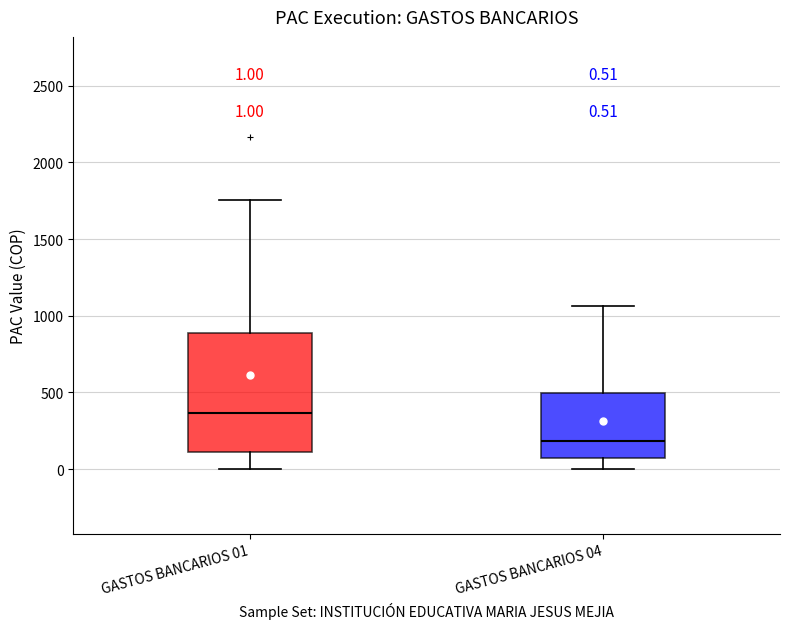

Comparing the boxes themselves (not the whiskers), which one is the tallest?

GASTOS BANCARIOS 01